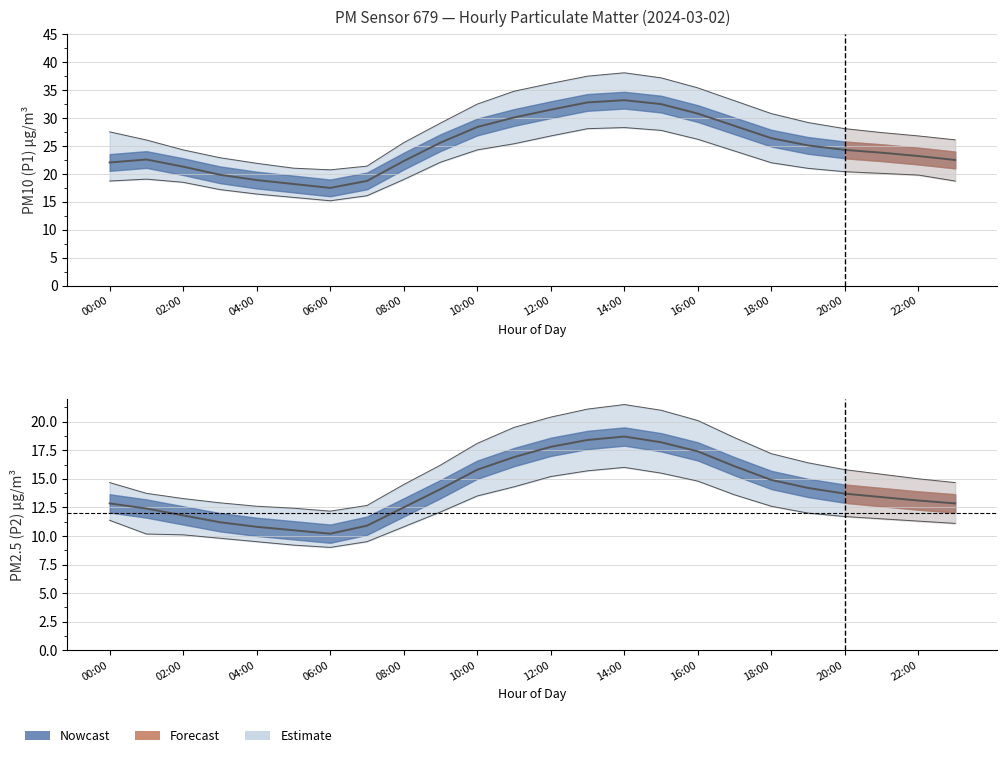

Where is the first local maximum for P2?

14:00